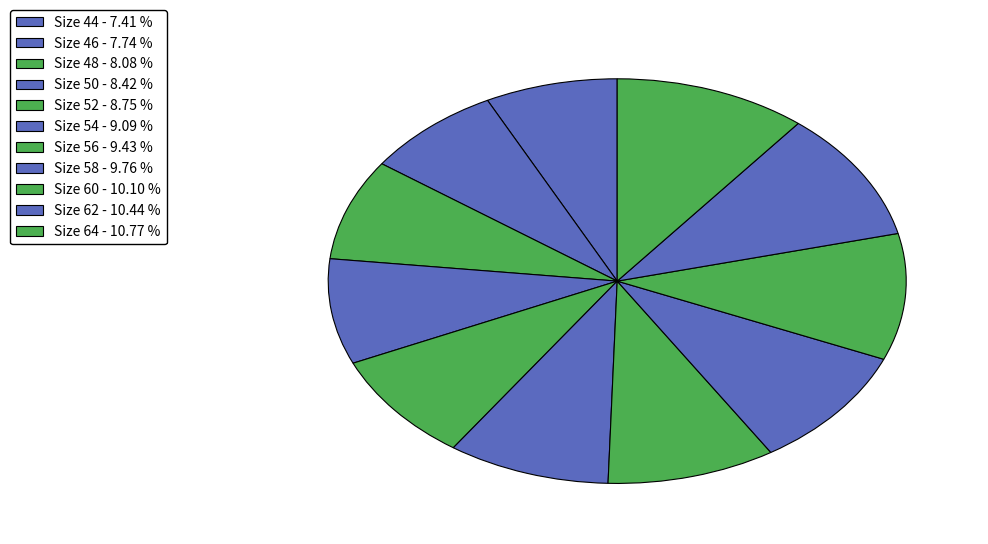

Is there a majority slice in this chart?

No